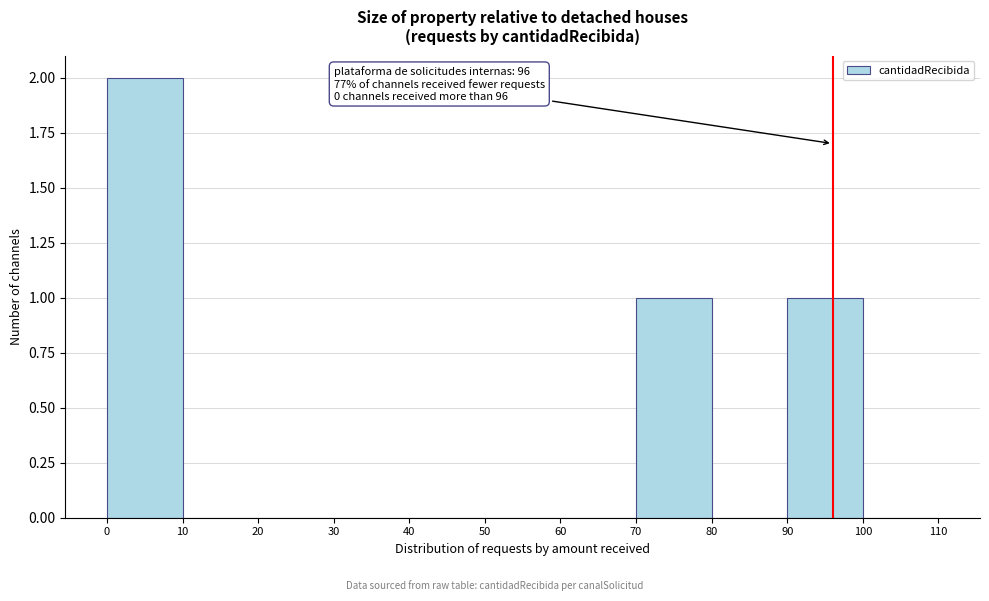

Which range on the x-axis has the tallest bar?

0 to 10